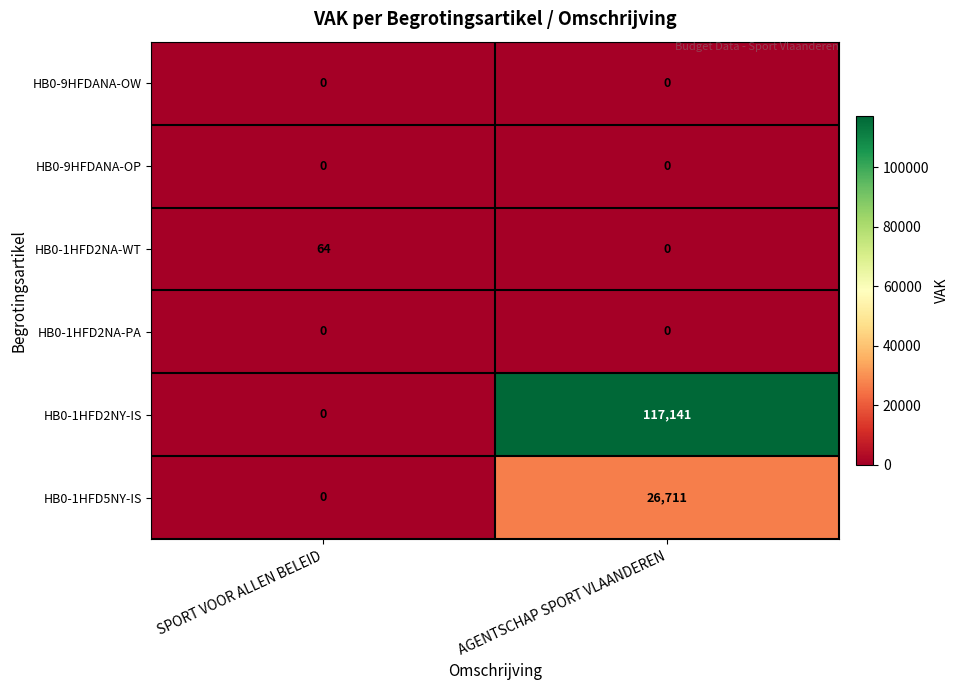

Which category has the highest value across all series?

AGENTSCHAP SPORT VLAANDEREN